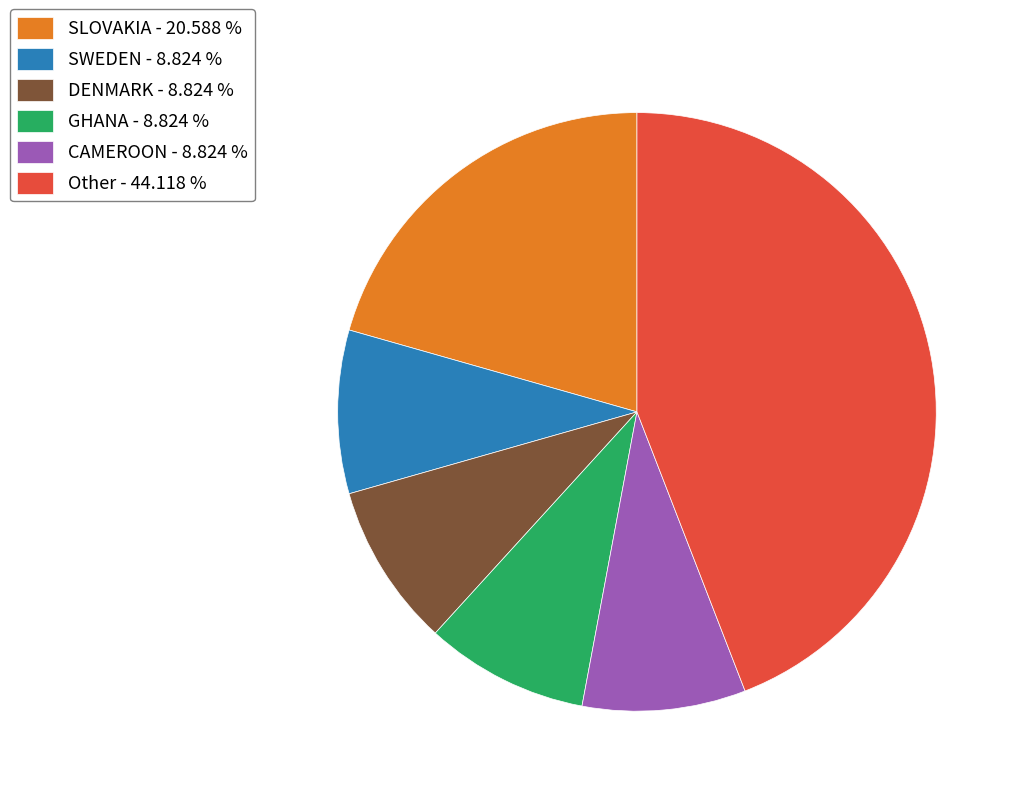

Which slice is the largest?

Other - 44.118 %